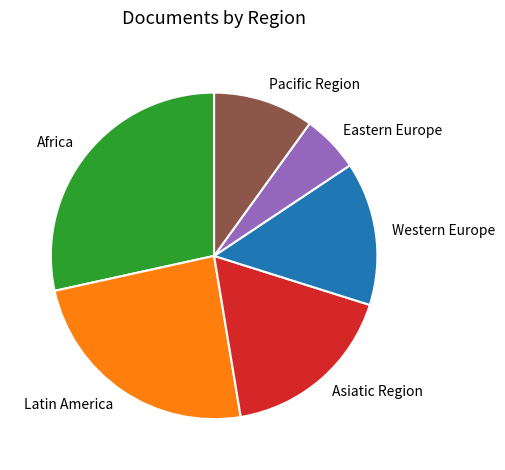

What is the smallest slice in the pie chart?

Eastern Europe